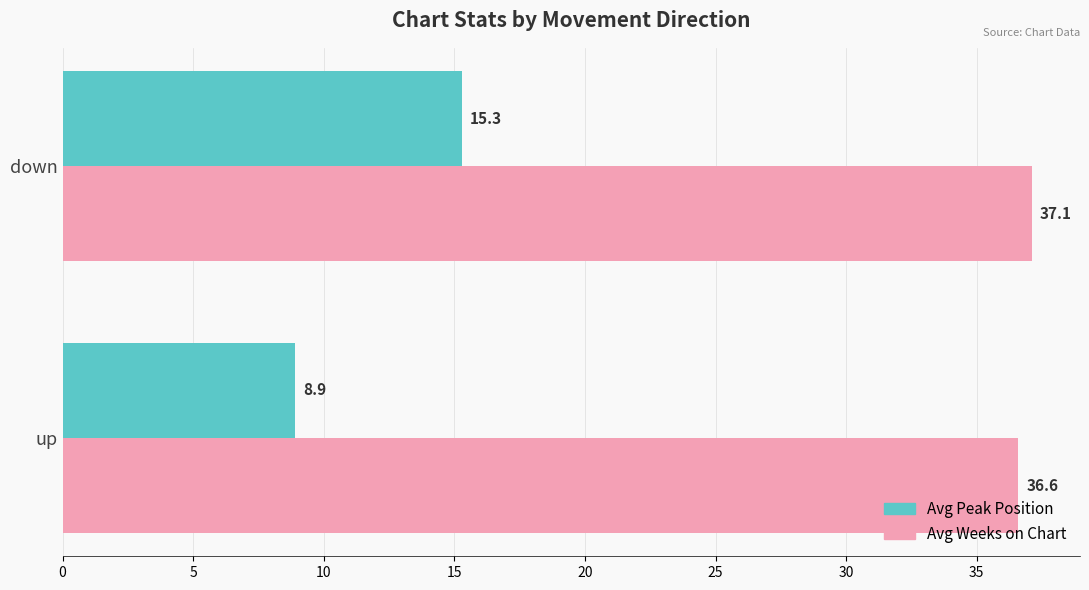

True or false: Avg Weeks on Chart has a value of 25.6 at up.

False